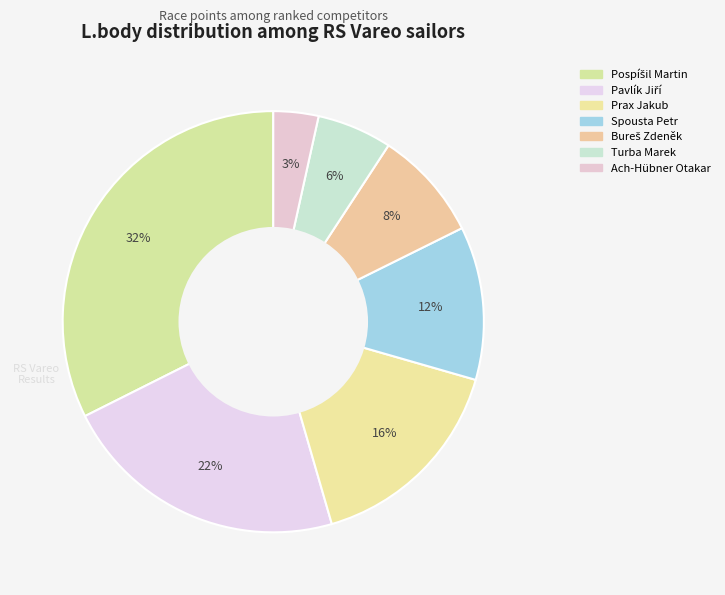

Count the number of slices in the pie.

7